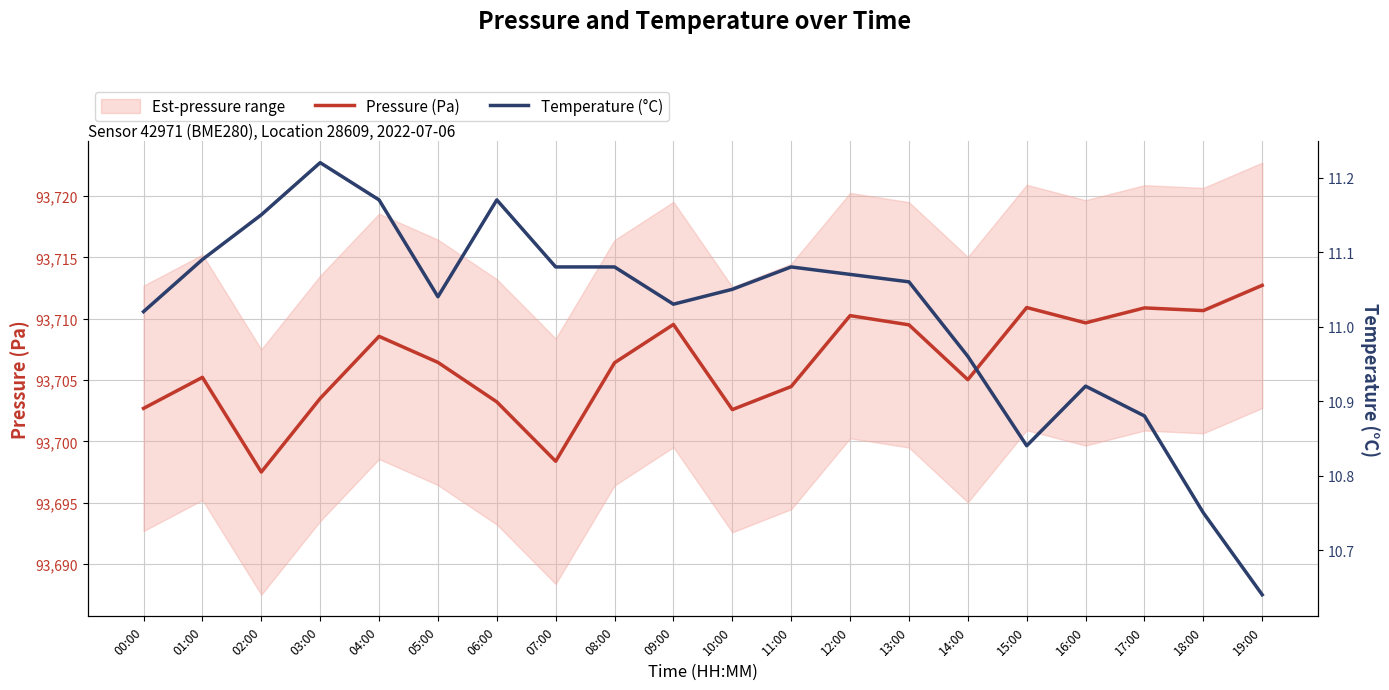

At how many categories does at least one series exceed 87824?

20